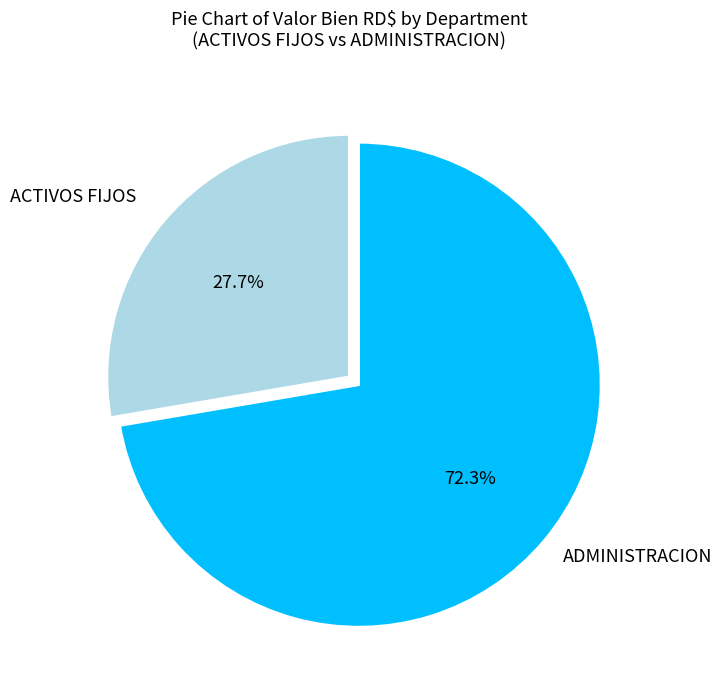

Does any single category account for the majority?

Yes